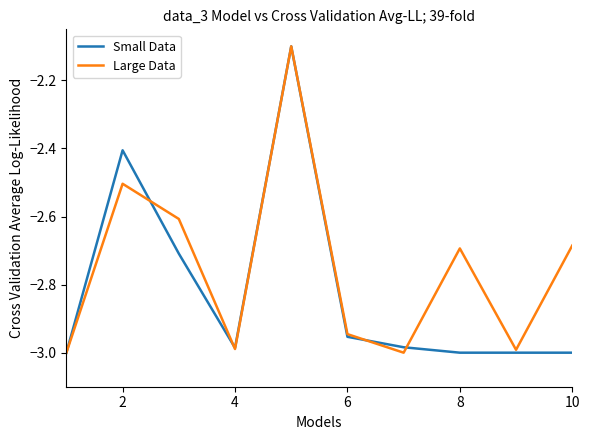

Which series has the largest total across all categories?

Large Data